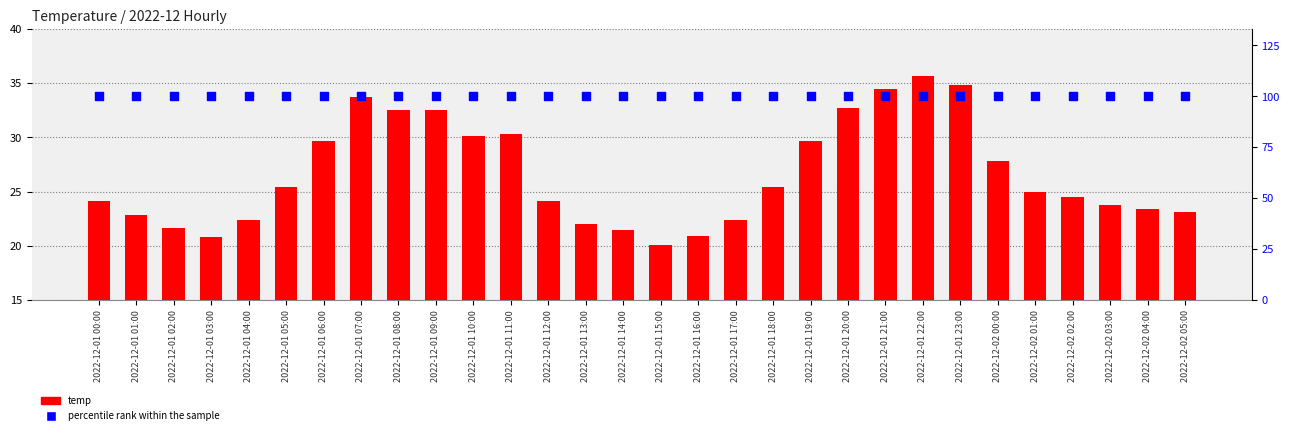

What is the total value across all series at 2022-12-01 13:00?

122.0